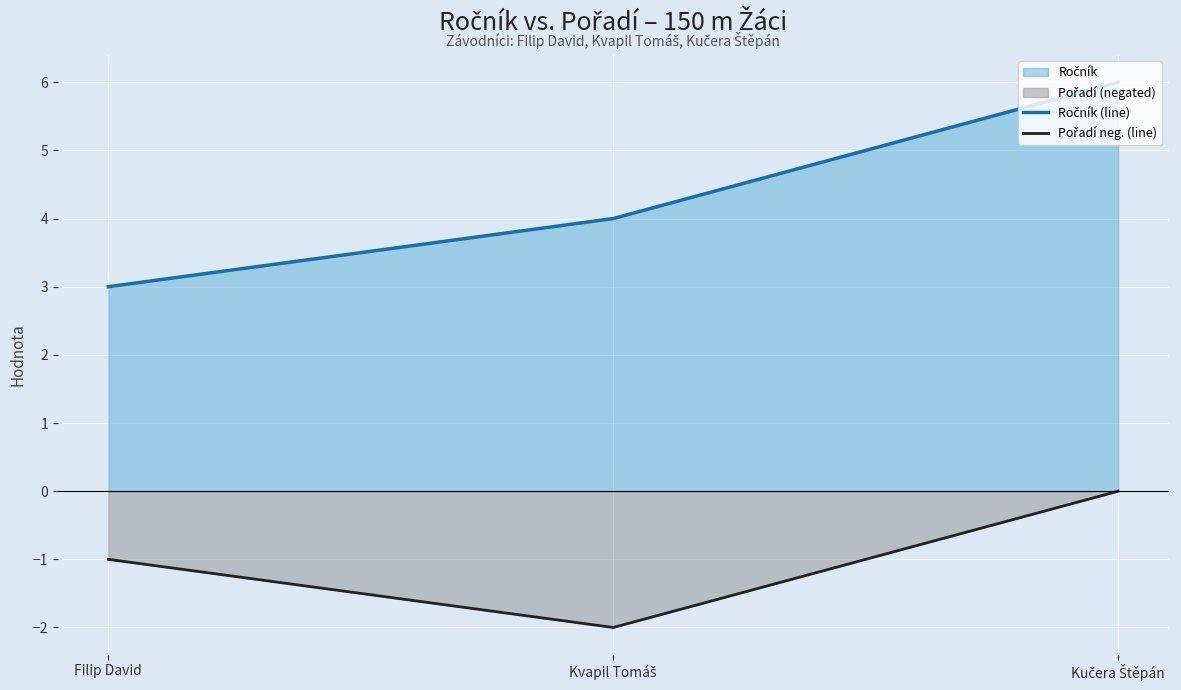

What is the spread (max minus min) of values at Filip David?

4